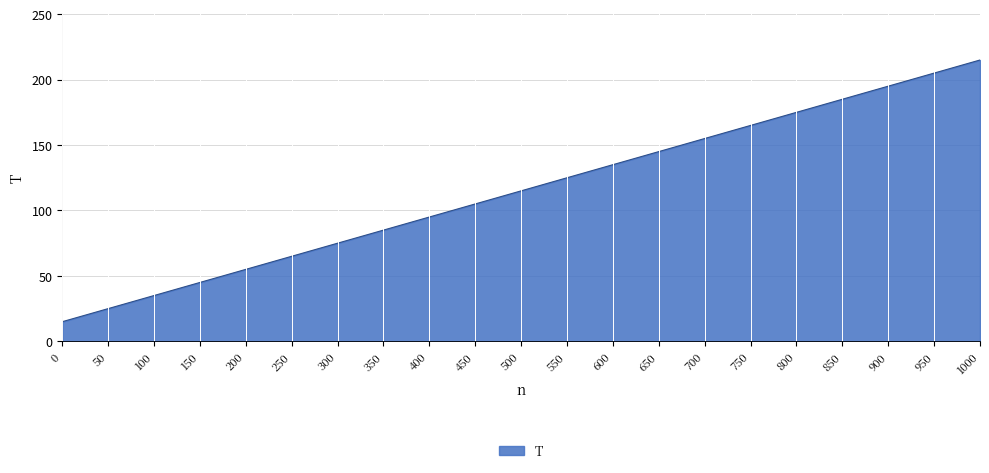

Does the chart display data point markers on the line(s)?

No